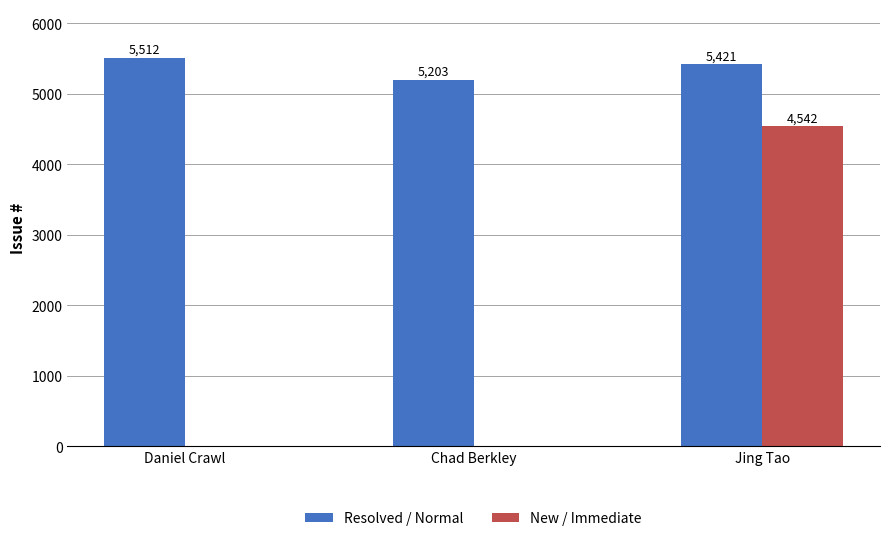

How many series are shown in this chart?

2